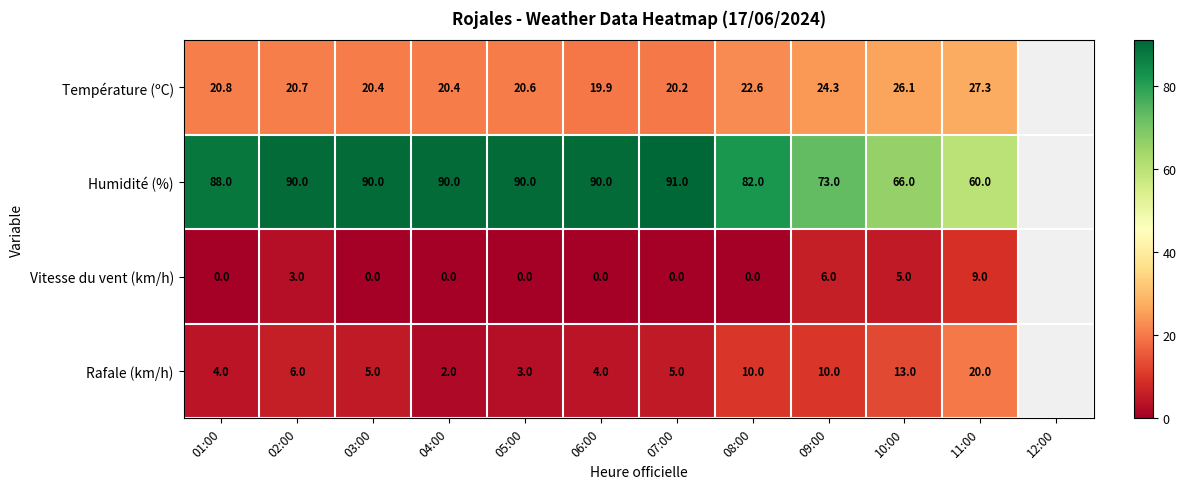

What is the sum of the Humidité (%) values at 07:00 and 05:00?

181.0